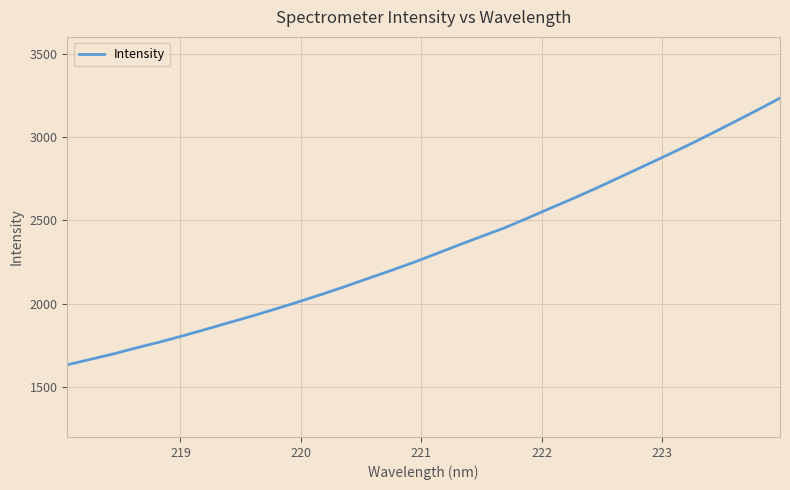

What is the smallest value displayed?

1632.9